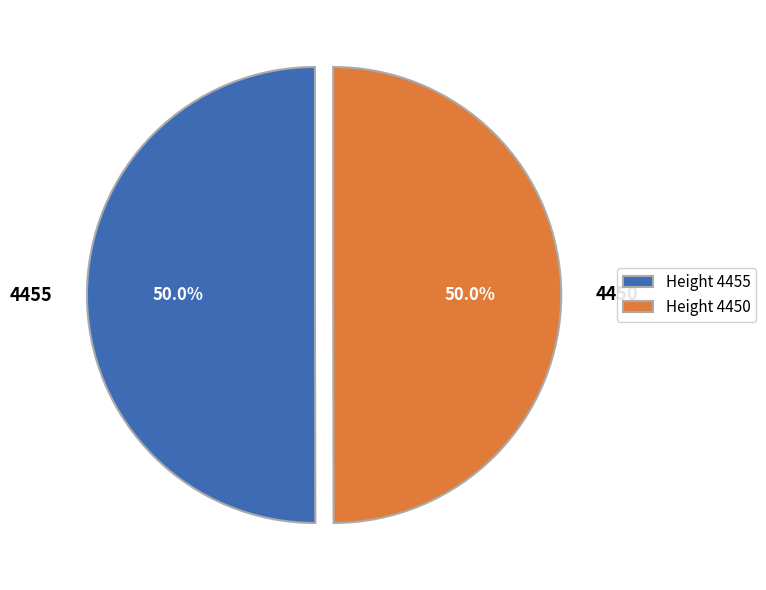

How many slices are in this pie chart?

2